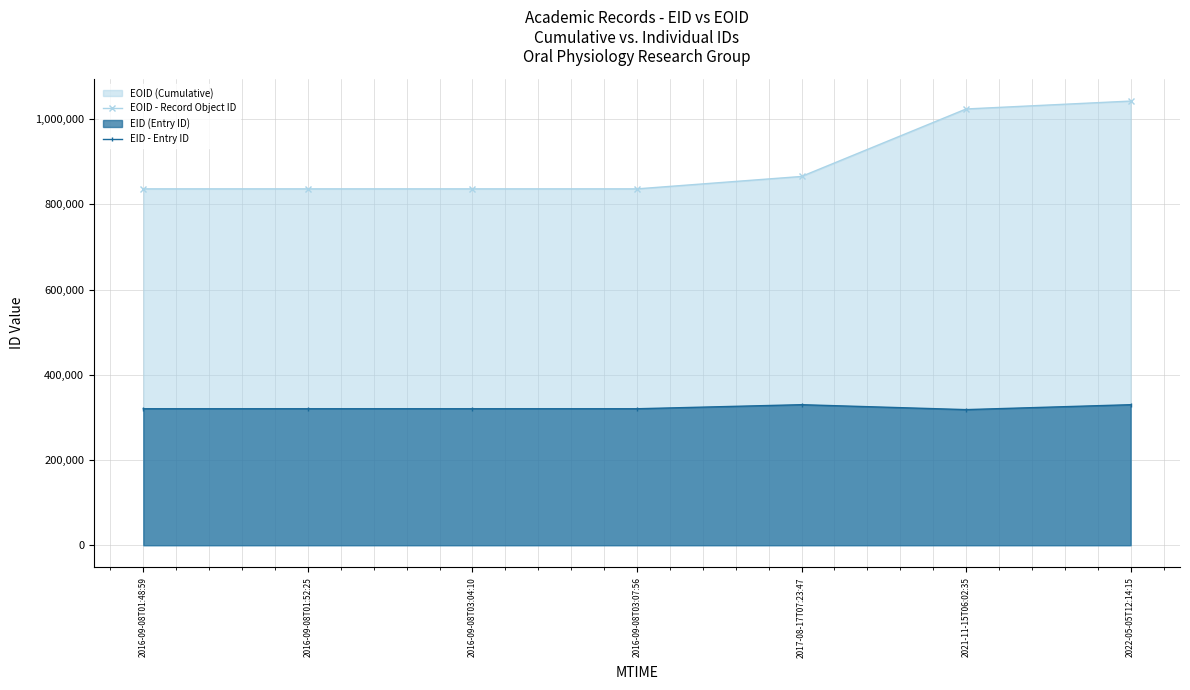

True or false: EID - Entry ID has a value of 587317 at 2017-08-17T07:23:47.

False